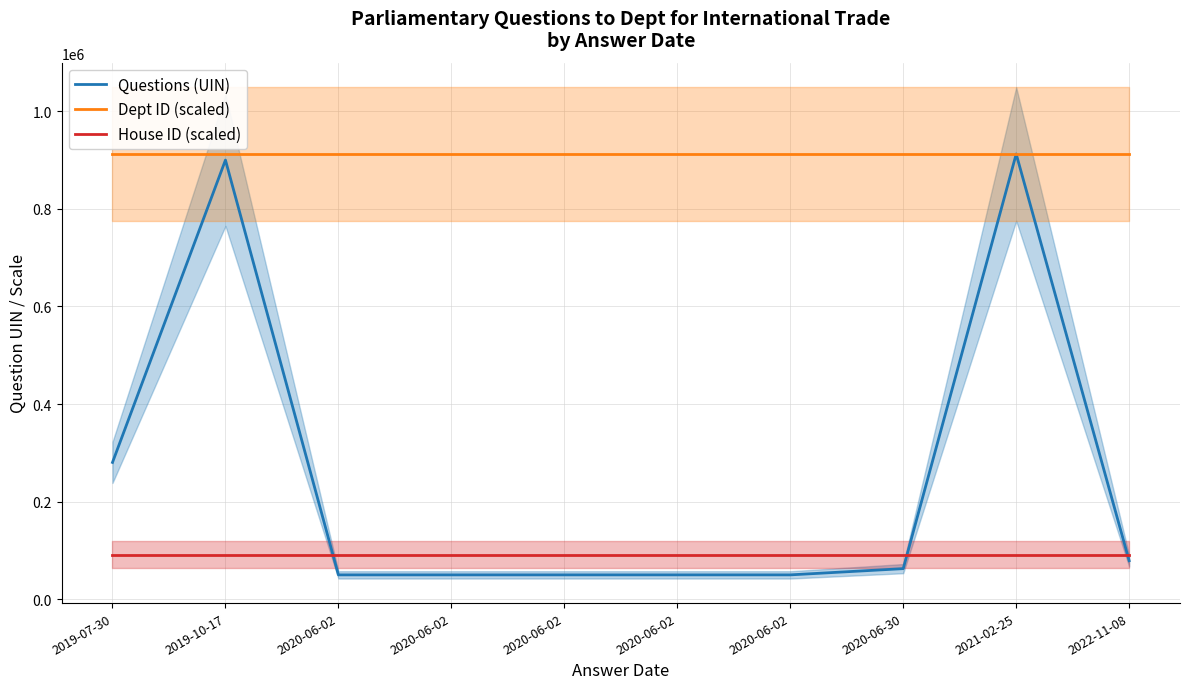

Reading left to right, transcribe all the data shown in this chart.

Questions (UIN): 2019-07-30=280351.0	2019-10-17=900011.0	2020-06-02=49851.0	2020-06-02=49852.0	2020-06-02=49853.0	2020-06-02=49854.0	2020-06-02=49855.0	2020-06-30=62636.0	2021-02-25=912452.0	2022-11-08=78837.0
Dept ID (scaled): 2019-07-30=912452.0	2019-10-17=912452.0	2020-06-02=912452.0	2020-06-02=912452.0	2020-06-02=912452.0	2020-06-02=912452.0	2020-06-02=912452.0	2020-06-30=912452.0	2021-02-25=912452.0	2022-11-08=912452.0
House ID (scaled): 2019-07-30=91245.2	2019-10-17=91245.2	2020-06-02=91245.2	2020-06-02=91245.2	2020-06-02=91245.2	2020-06-02=91245.2	2020-06-02=91245.2	2020-06-30=91245.2	2021-02-25=91245.2	2022-11-08=91245.2